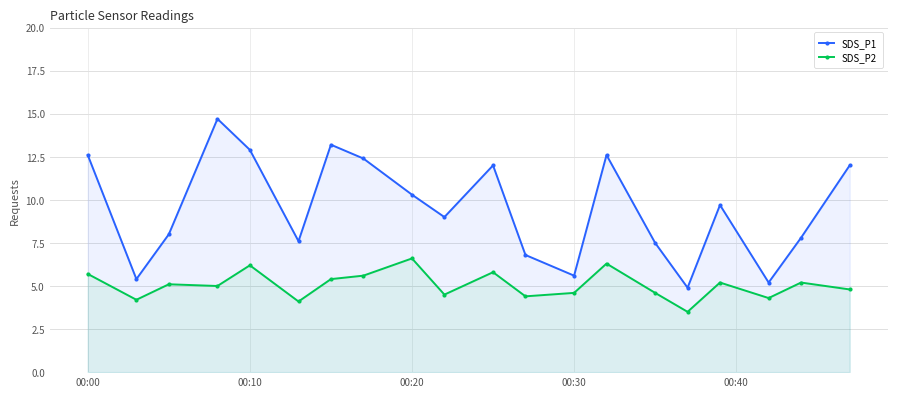

Rank the series at 00:10 from lowest to highest value.

SDS_P2, SDS_P1